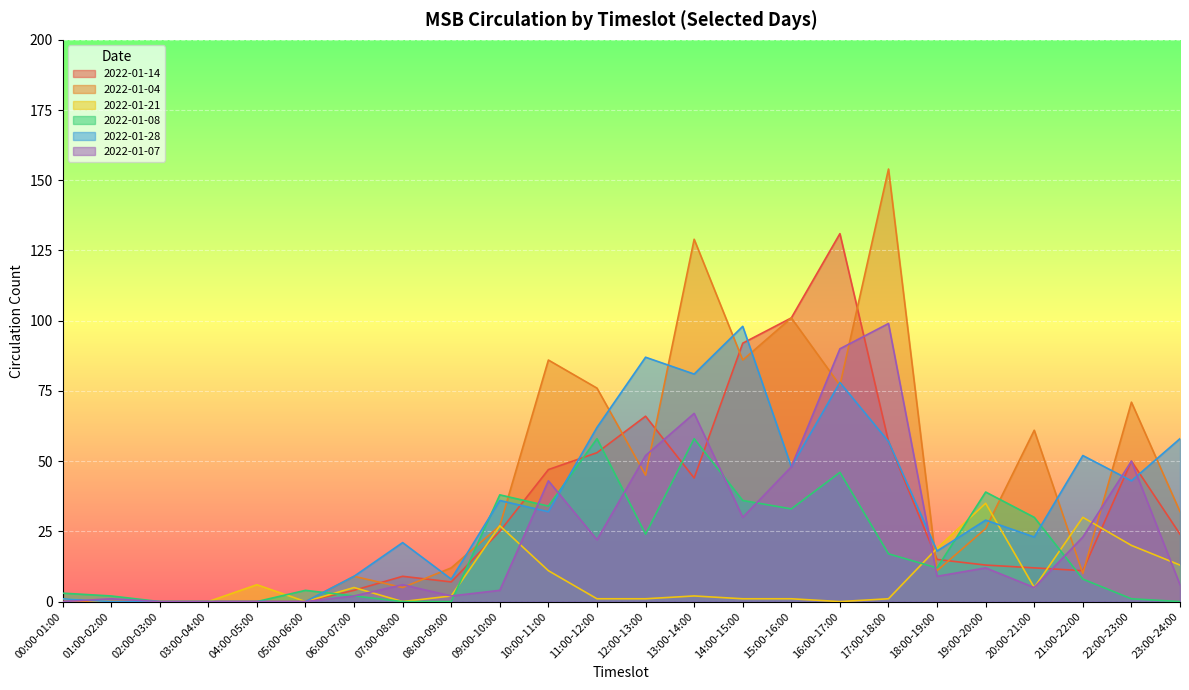

Between which two adjacent categories do 2022-01-14 and 2022-01-07 first intersect?

12:00-13:00 and 13:00-14:00